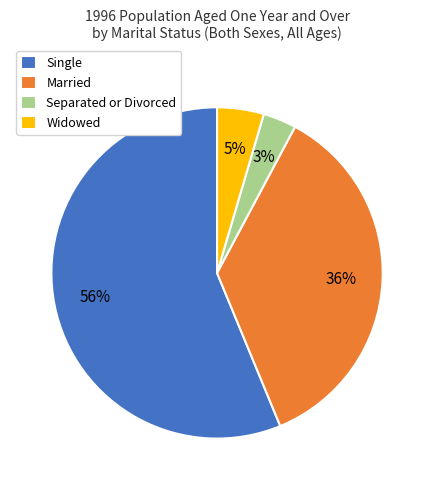

What percentage is the Widowed slice, to the nearest percent?

5%